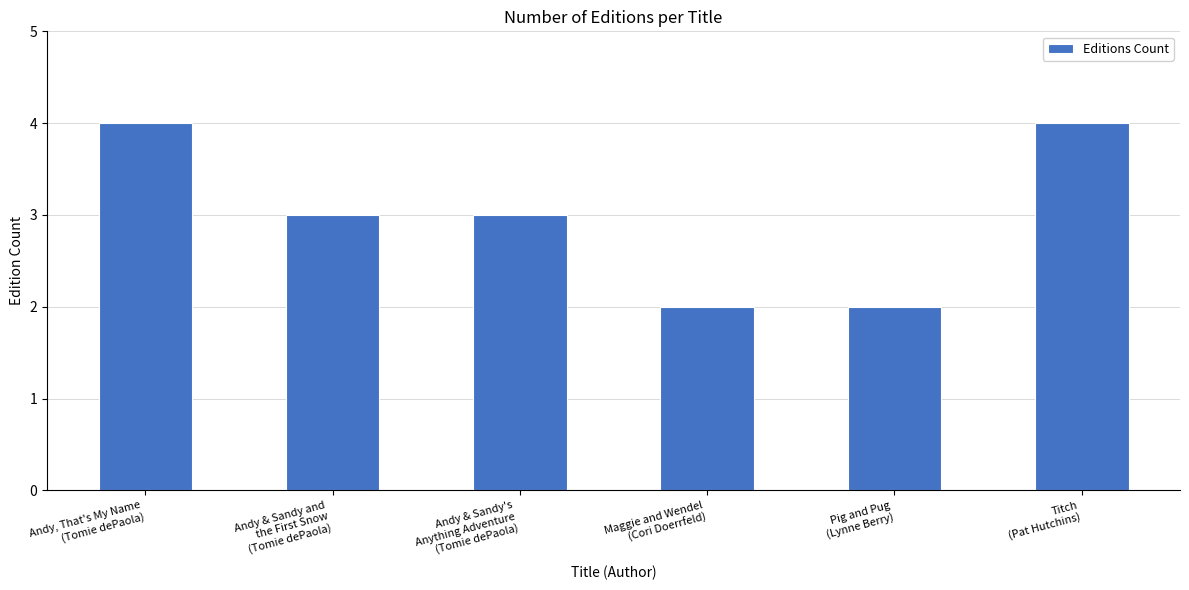

What is the minimum value shown in the chart?

2